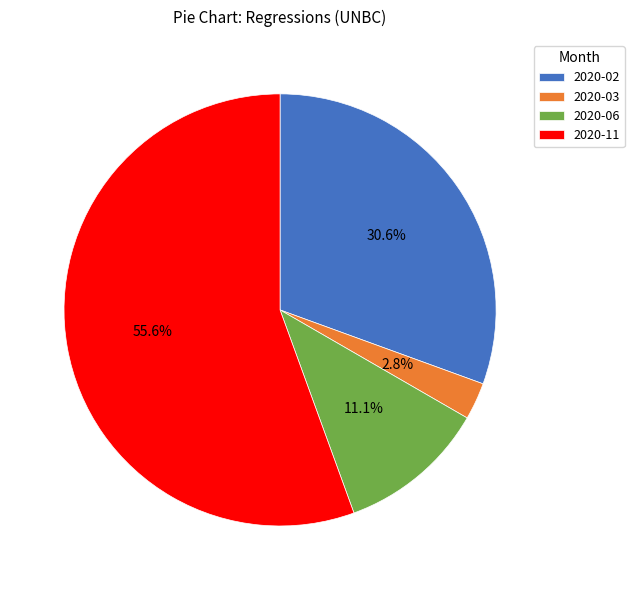

Is the sum of 2020-06 and 2020-03 greater than half?

No